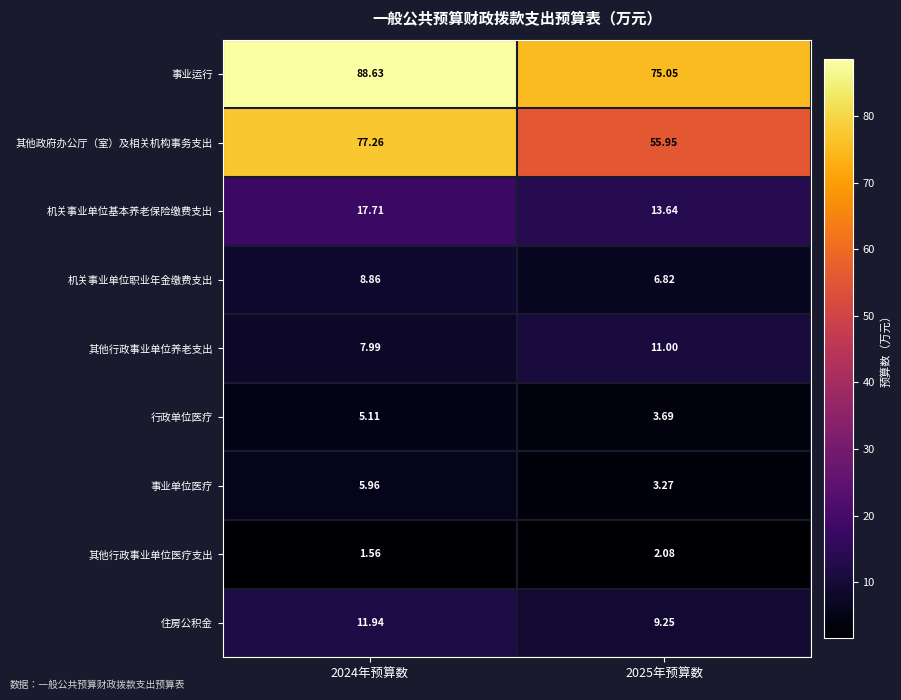

Rank the series at 2025年预算数 from highest to lowest value.

事业运行, 其他政府办公厅（室）及相关机构事务支出, 机关事业单位基本养老保险缴费支出, 其他行政事业单位养老支出, 住房公积金, 机关事业单位职业年金缴费支出, 行政单位医疗, 事业单位医疗, 其他行政事业单位医疗支出